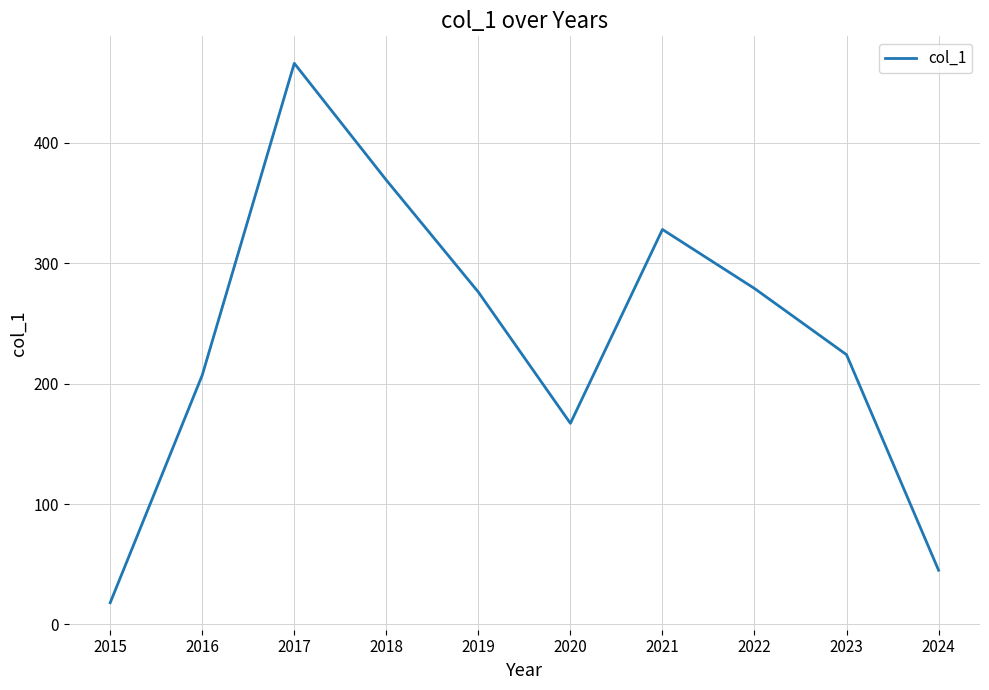

What is the average value?

238